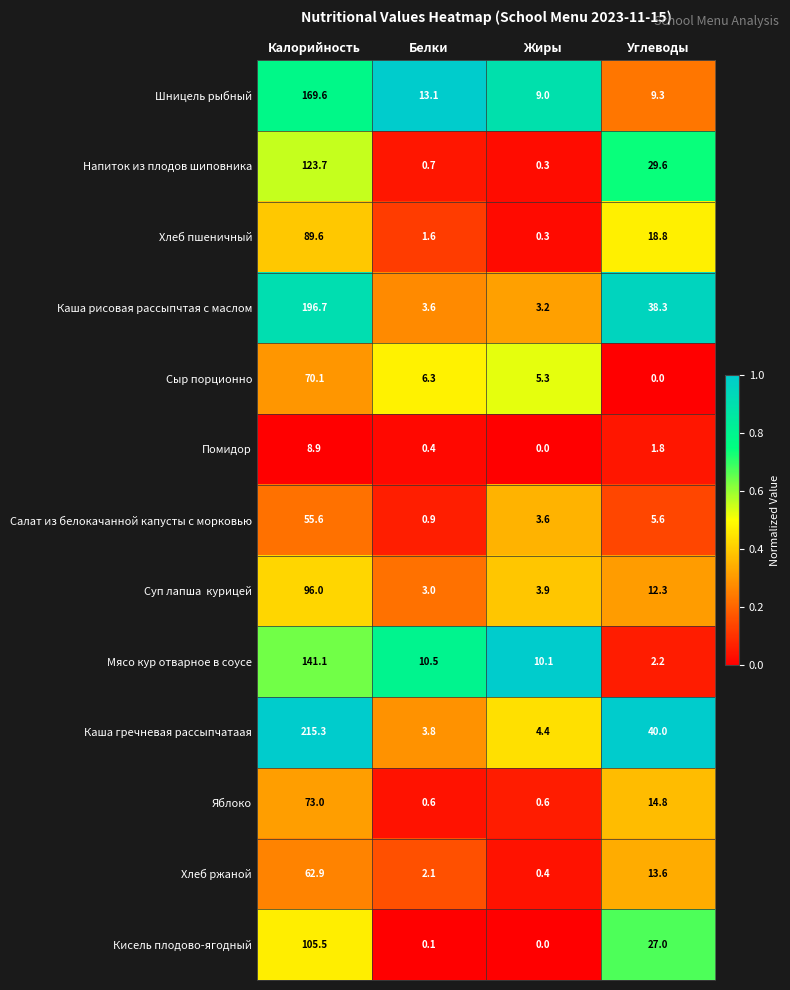

Which series has the largest total across all categories?

Каша гречневая рассыпчатаая